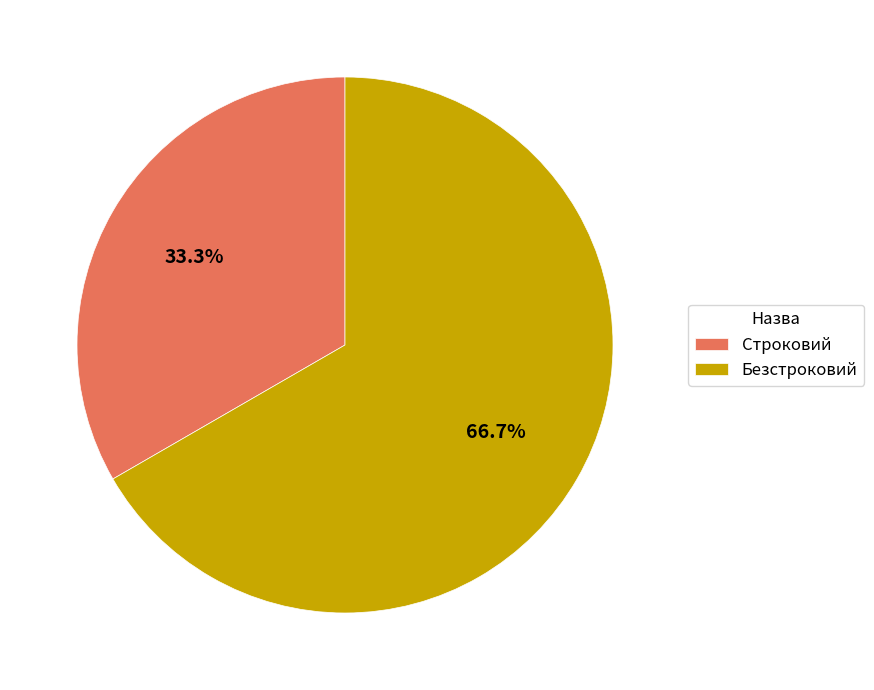

Which category has the biggest portion of the pie?

Безстроковий